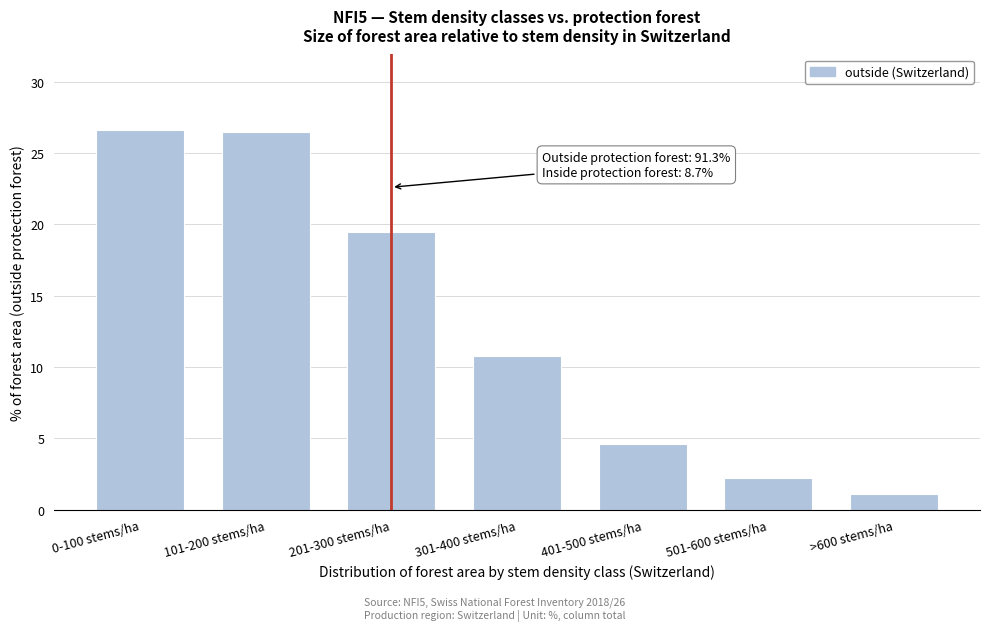

What is the greatest value displayed?

26.6